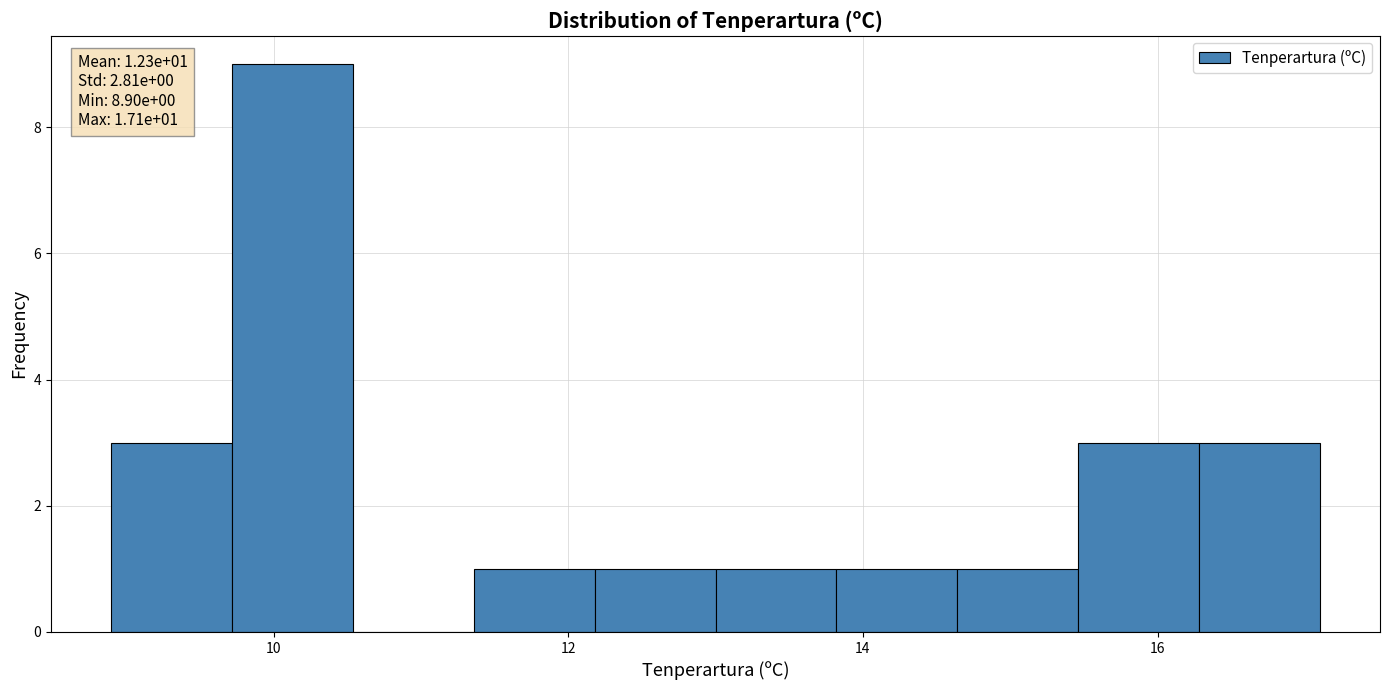

Which range on the x-axis has the tallest bar?

9.72 to 10.54